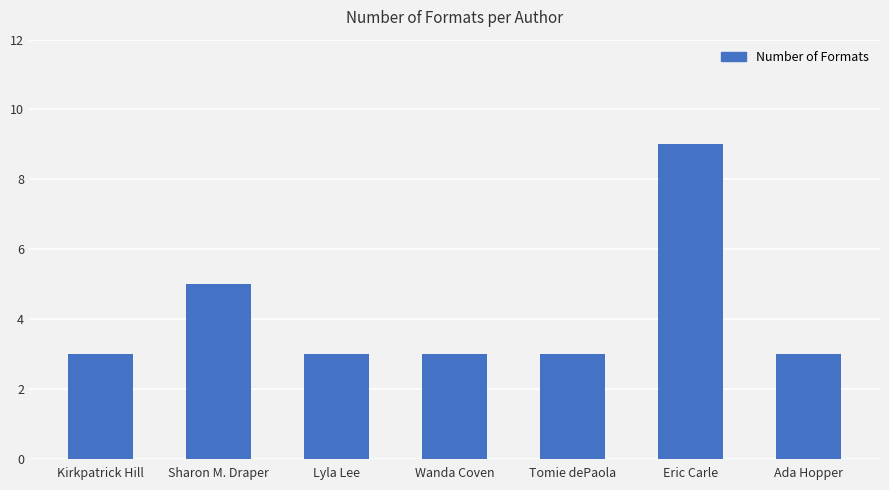

Is it true that the value at Tomie dePaola is 3?

True